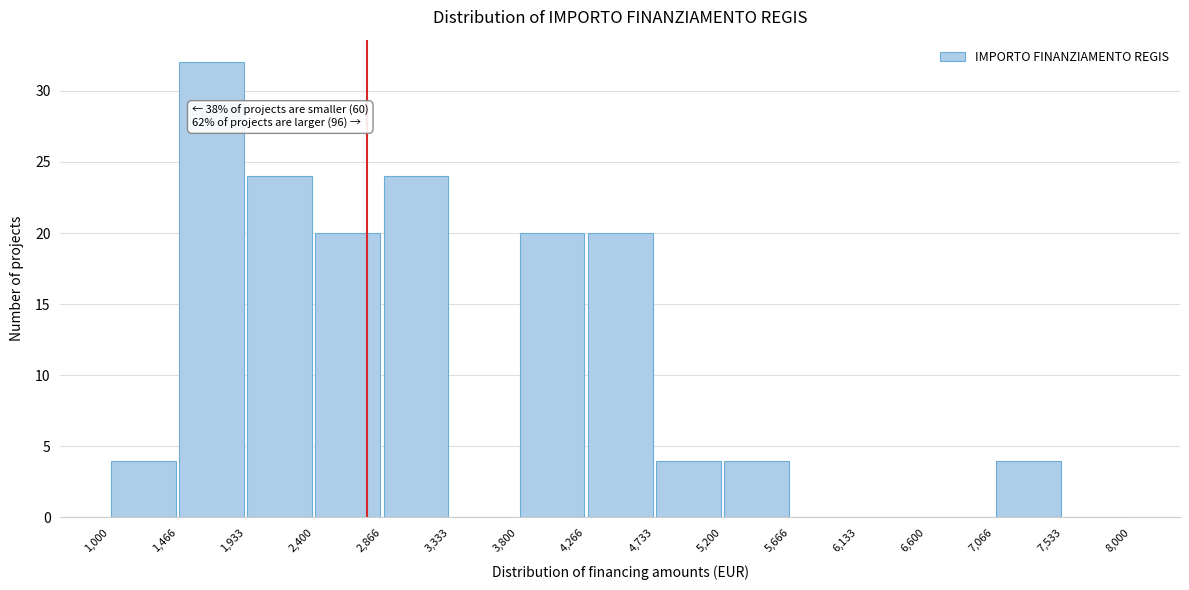

Which range on the x-axis has the tallest bar?

1,466 to 1,933